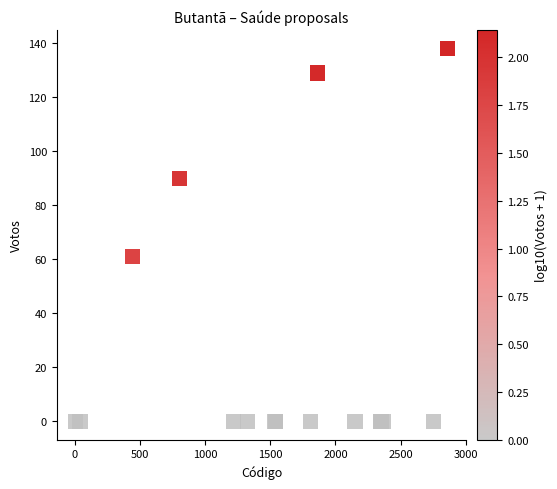

What Y value in the scatter plot is closest to 69?

61